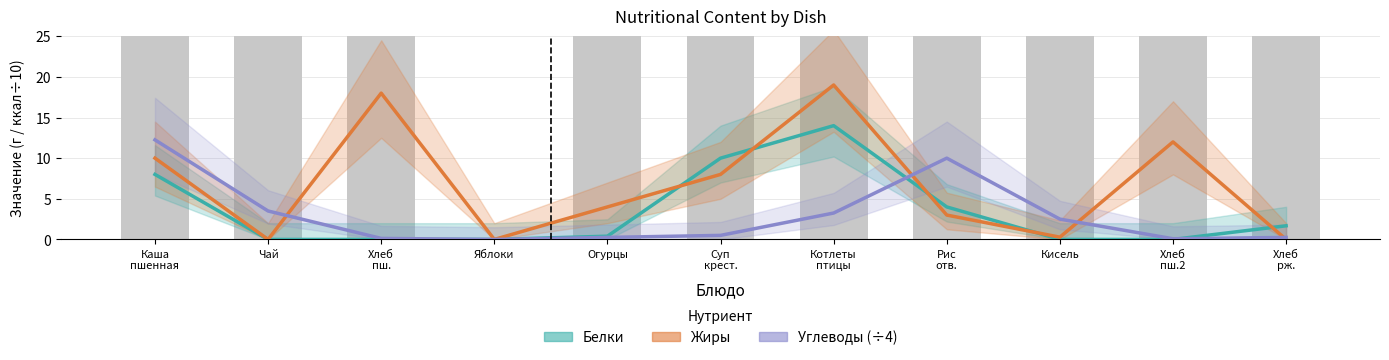

At which label does Жиры first exceed 4?

Каша
пшенная